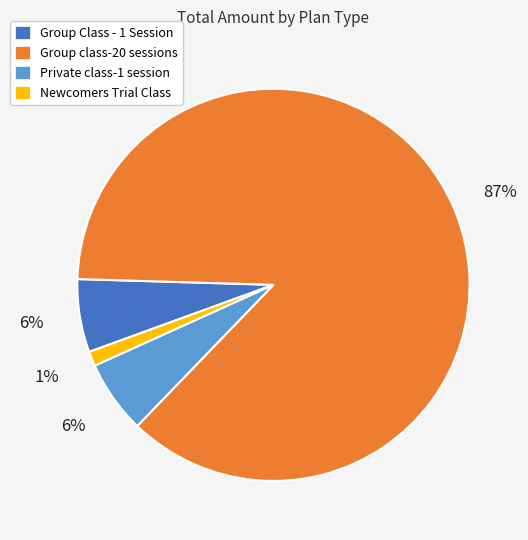

To the nearest percent, what is the difference between the largest and smallest slice percentages?

86%